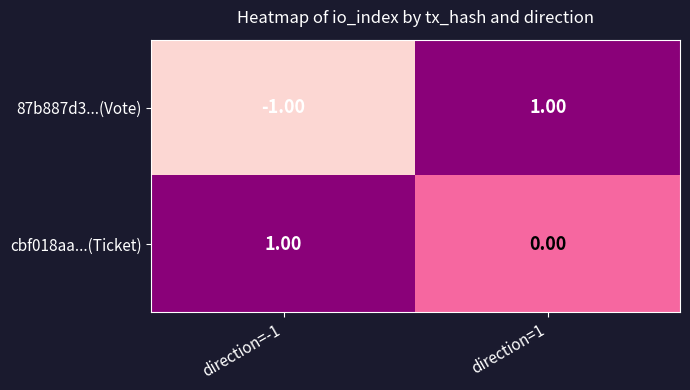

How many values in 87b887d3...(Vote) are below zero?

1